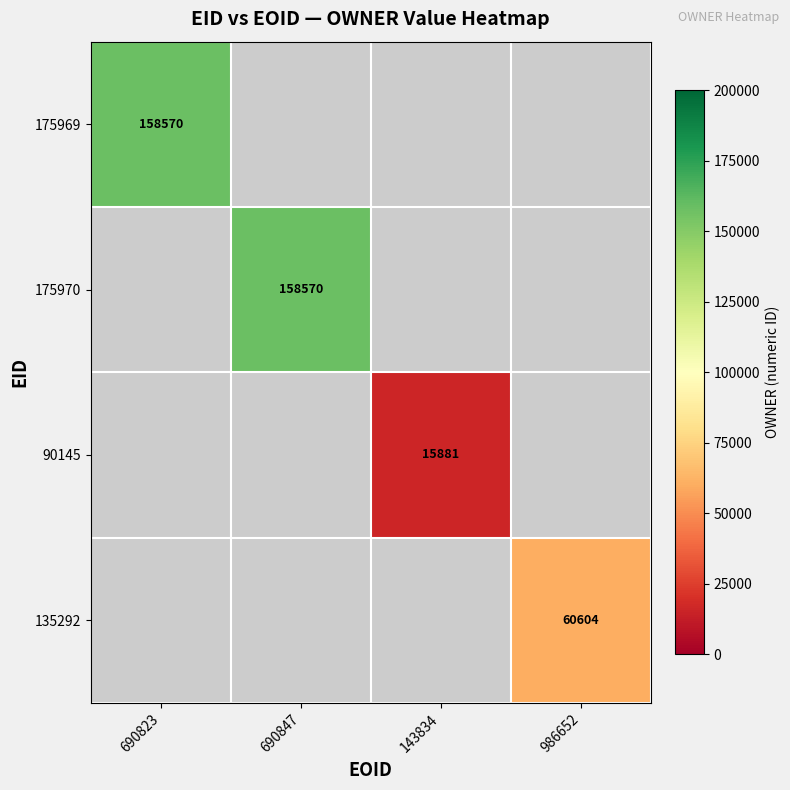

Is it true that 90145 equals 27938 at 143834?

False